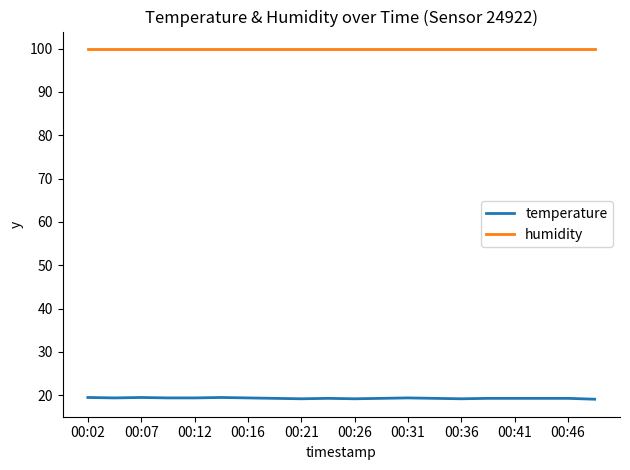

Rank the series by their maximum value, from highest to lowest.

humidity, temperature